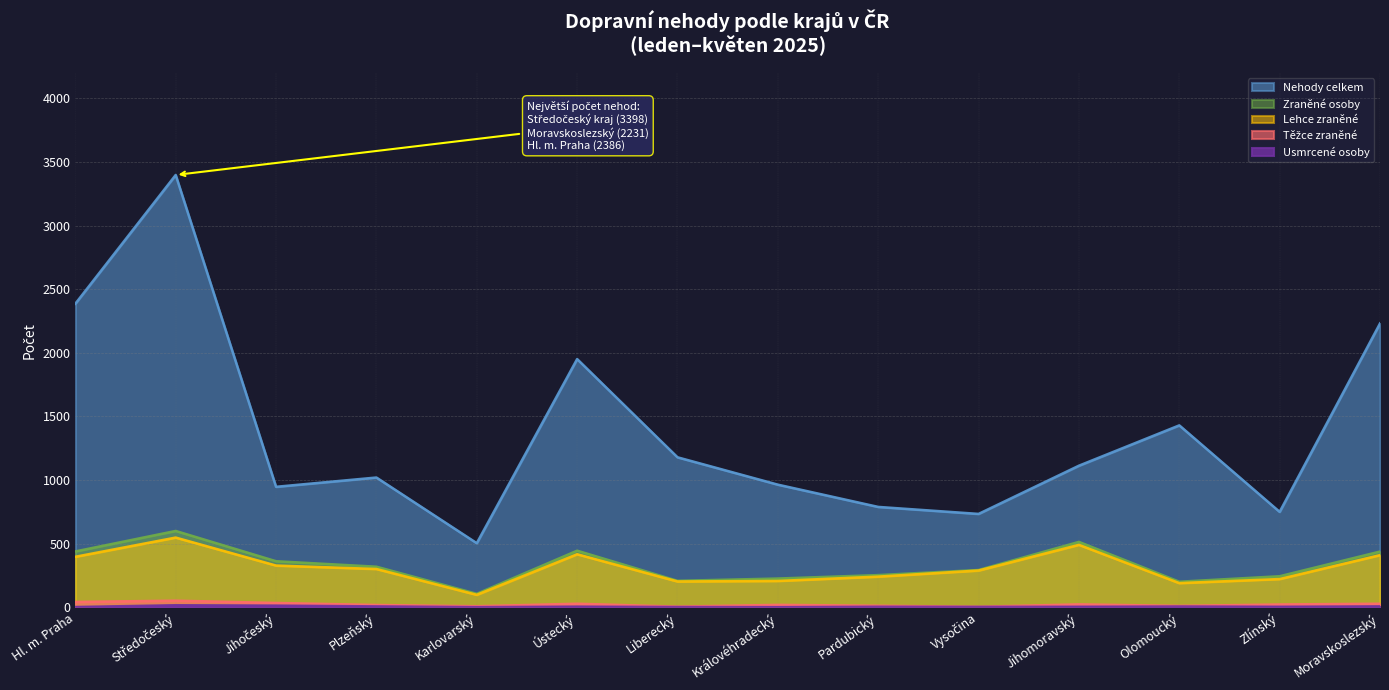

Reading left to right, what are all the values shown in this chart?

Nehody celkem: 2386	3398	947	1020	504	1951	1179	964	789	734	1113	1430	750	2231
Zraněné osoby: 439	600	362	319	106	445	208	226	253	293	514	201	244	438
Lehce zraněné: 397	548	328	301	98	417	203	207	241	289	491	190	222	410
Těžce zraněné: 42	52	34	18	8	28	5	19	12	4	23	11	22	28
Usmrcené osoby: 2	16	13	7	1	5	2	1	4	3	4	6	4	7